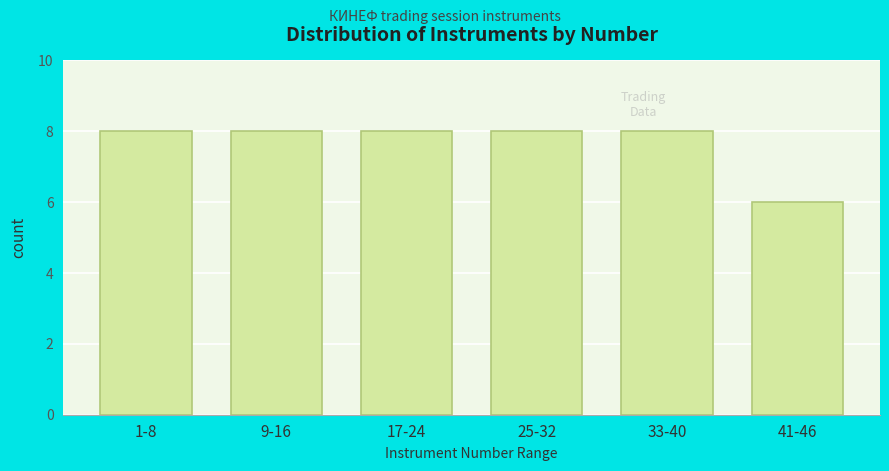

Reading right to left, extract all data points from this chart.

6	8	8	8	8	8